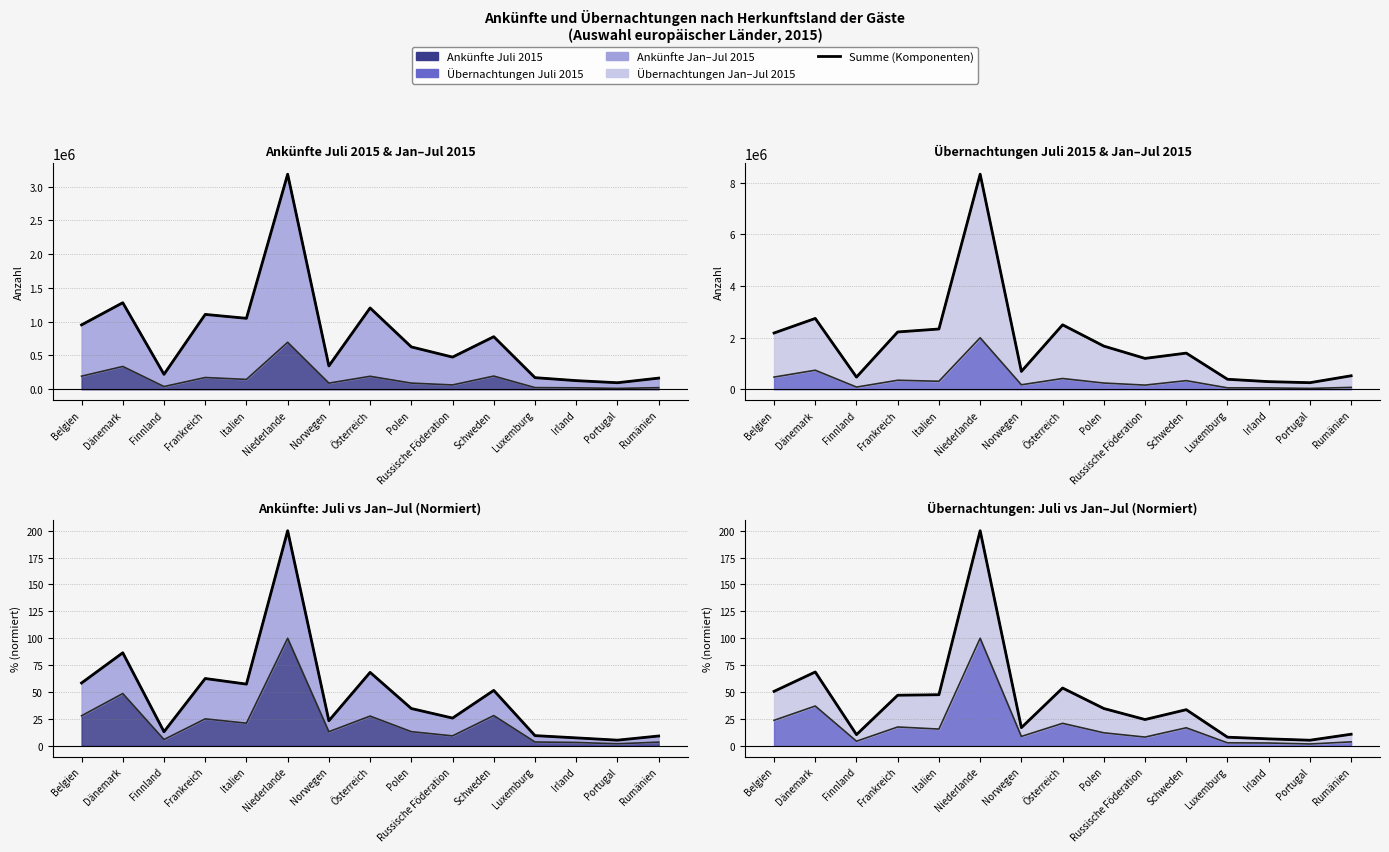

What is the average value?

41.2